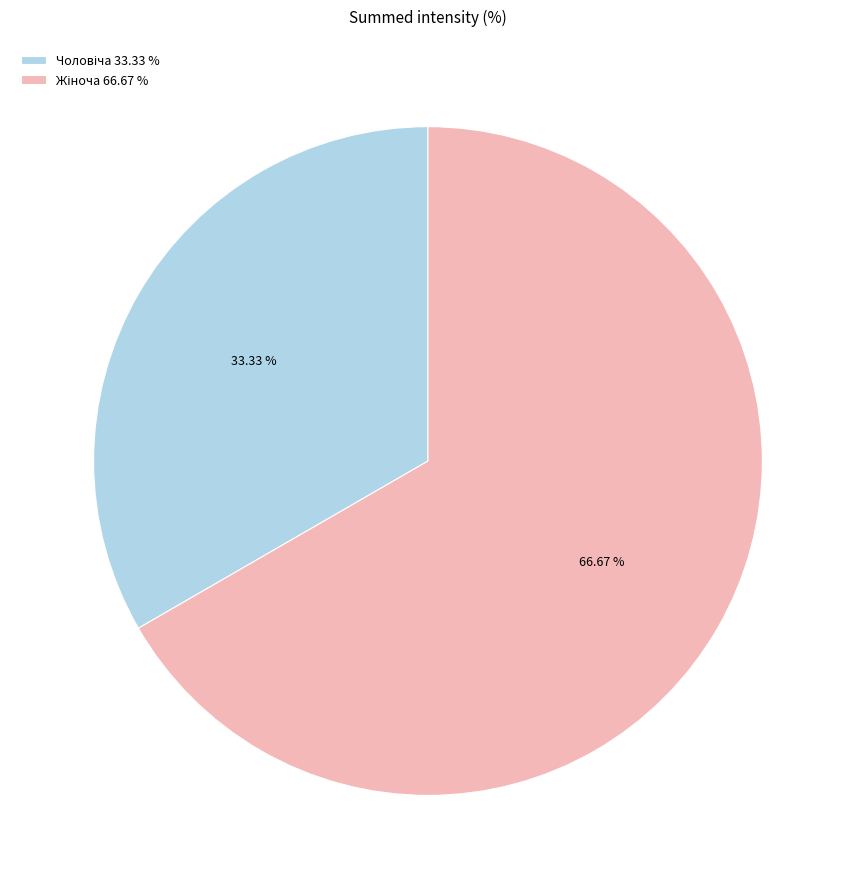

Is it true that Чоловіча is 33% of the pie?

True